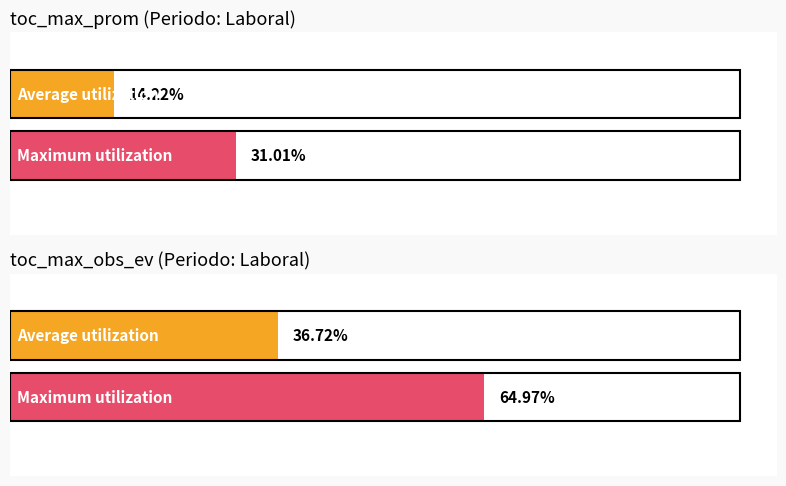

True or false: toc_max_obs has a value of 0.0 at 12:30.

False